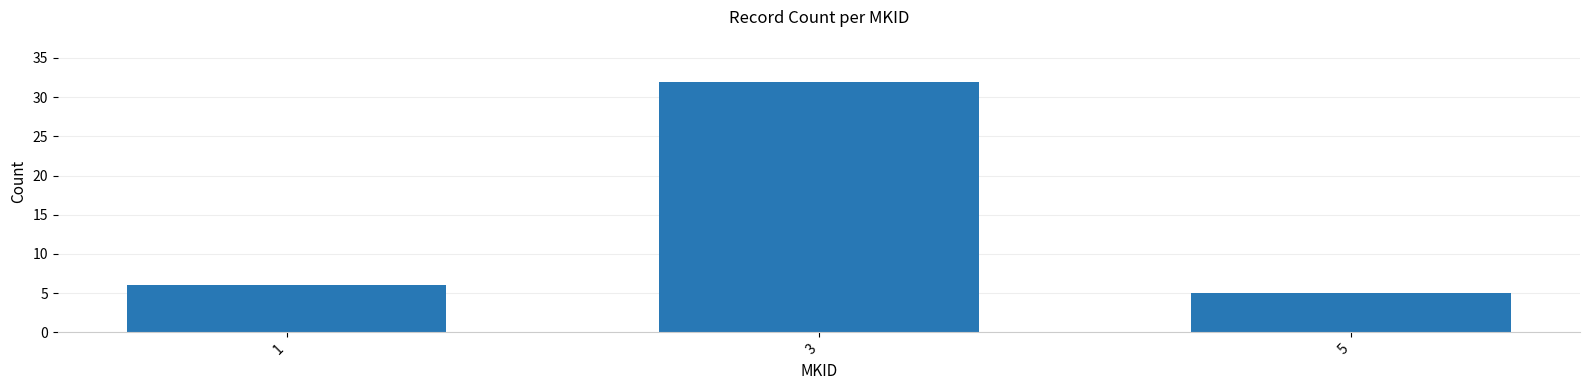

At which category does the chart reach its peak across all series?

3